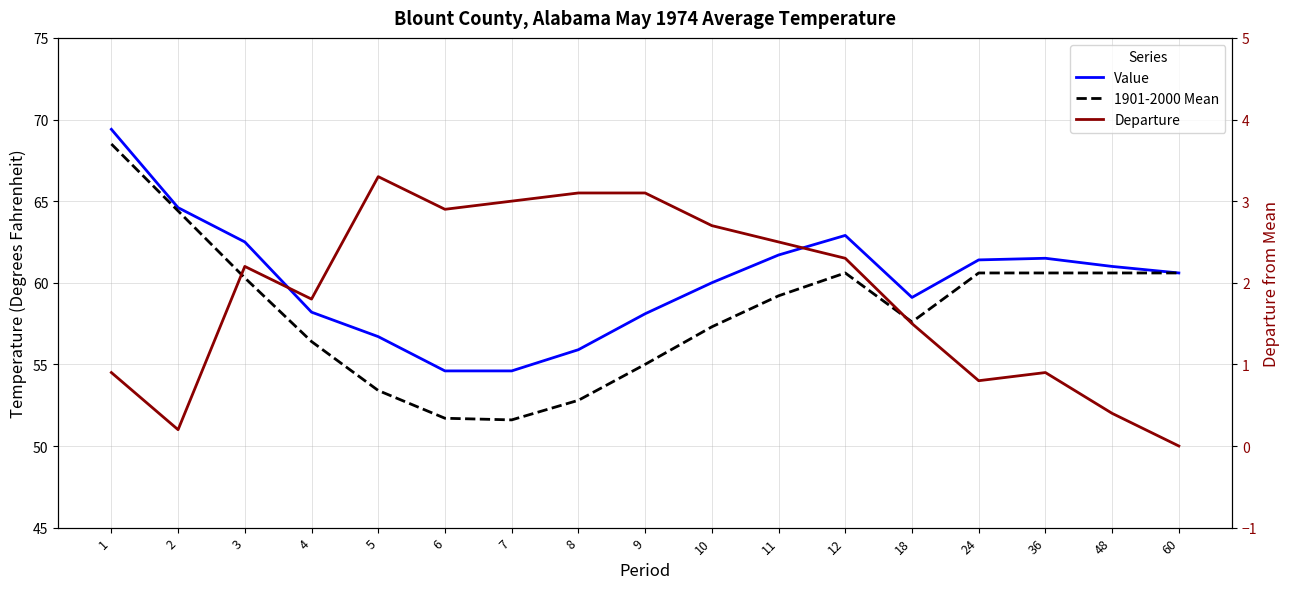

The 1901-2000 Mean series shows 34.3 at 9. True or false?

False